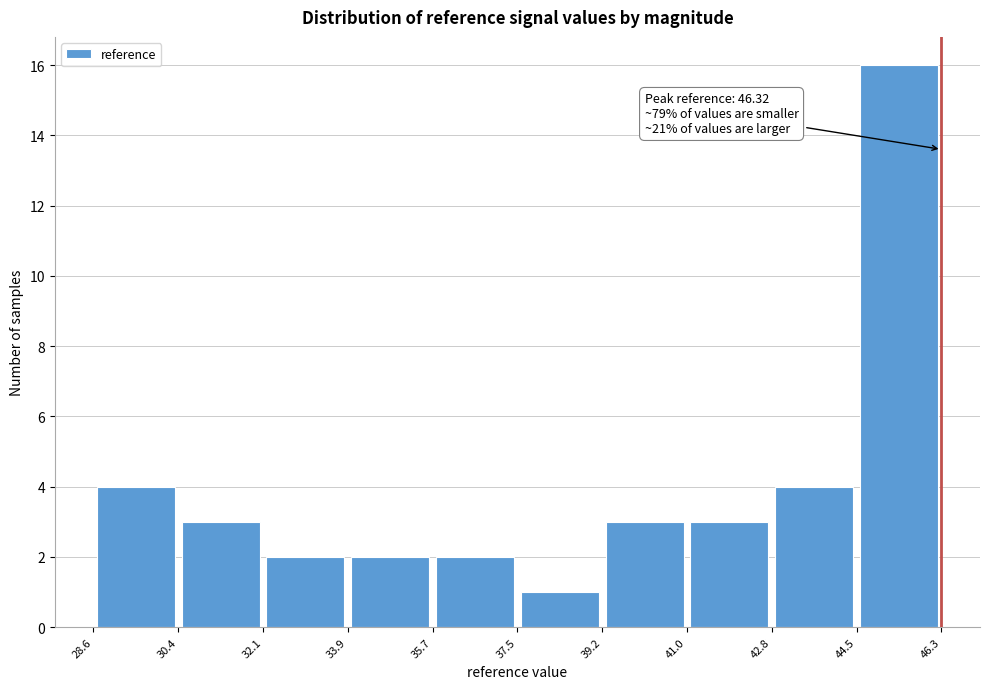

Which range on the x-axis has the tallest bar?

44.5 to 46.3